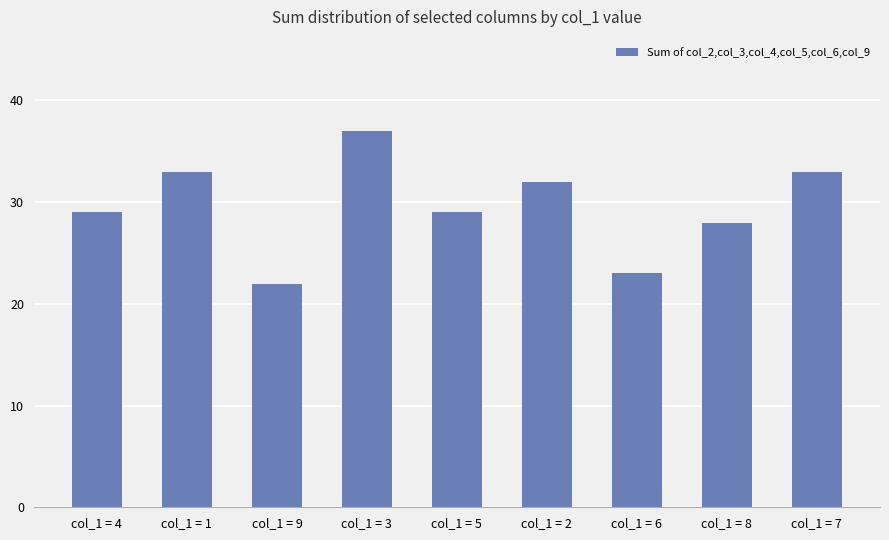

What is the difference between the maximum and minimum values?

15